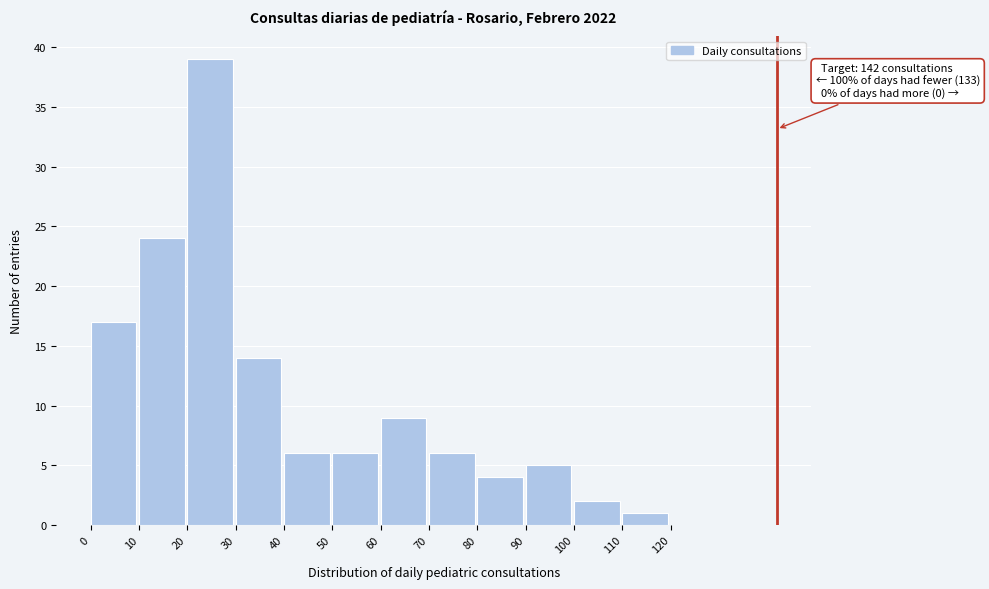

Over which range of the x-axis is the bar tallest?

20 to 30